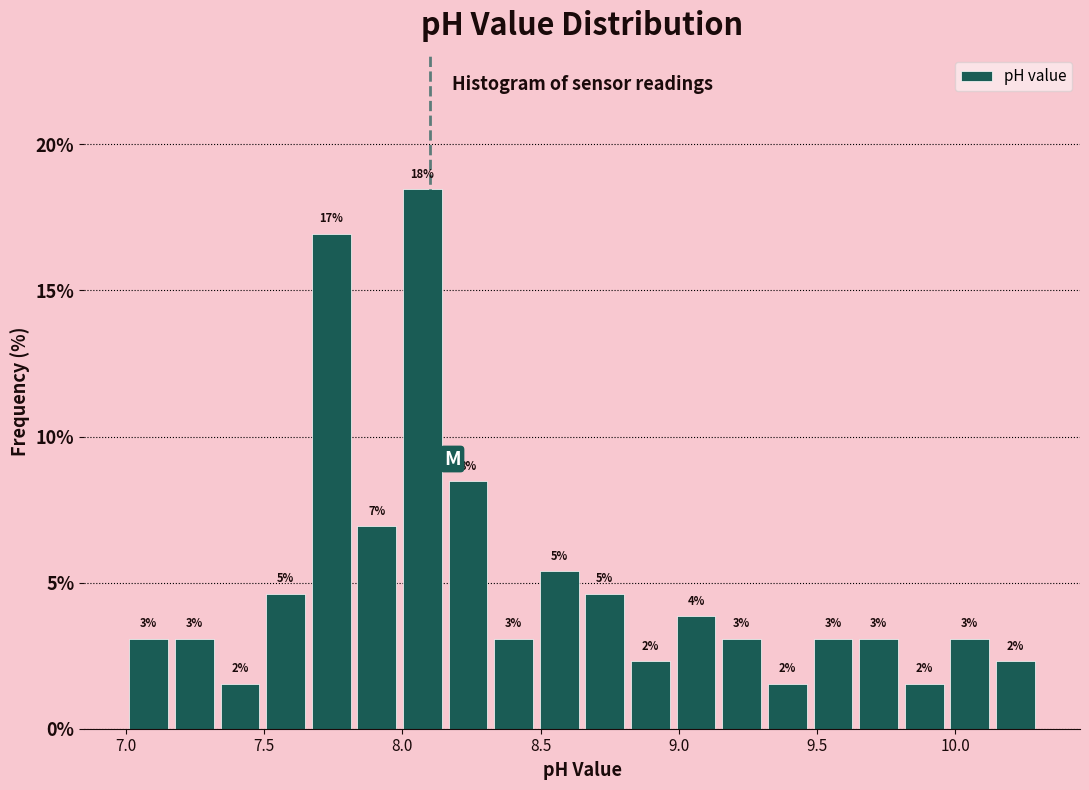

Around what value on the x-axis is the tallest bar? Give the approximate position of its centre, as read against the axis.

8.05